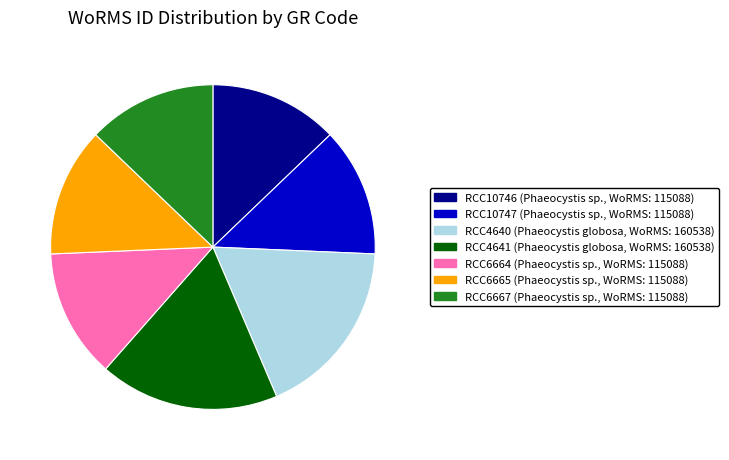

Is there a majority slice in this chart?

No